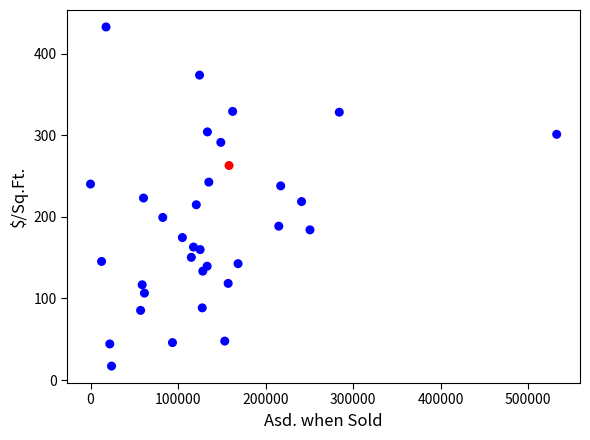

What is the range of Y values (max minus min)?

416.0